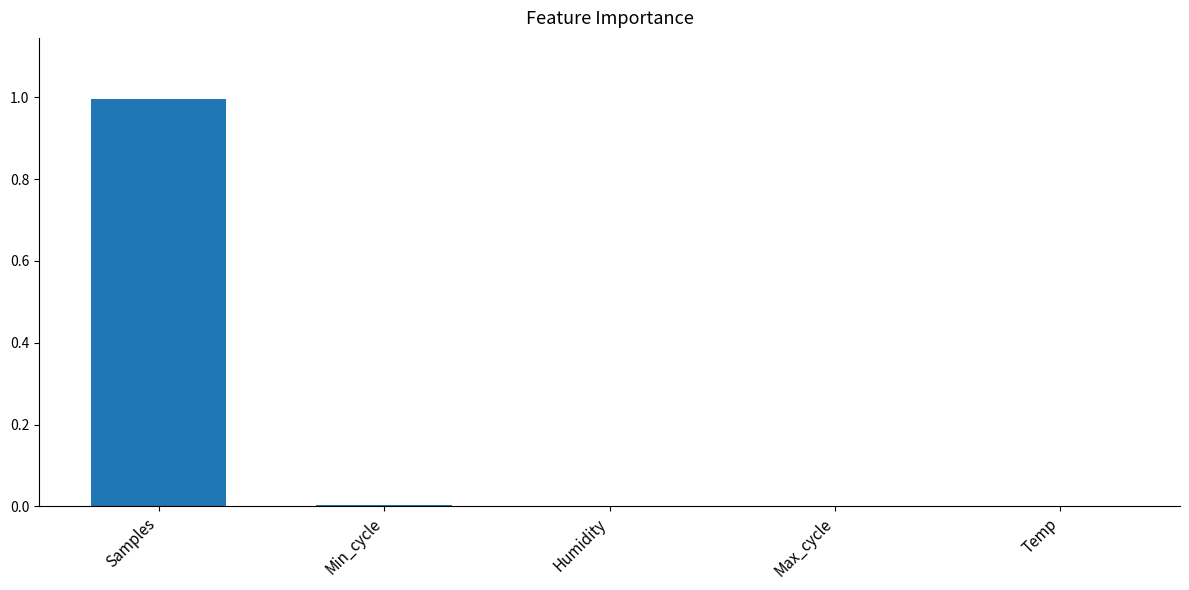

The value at Max_cycle is 0.0. True or false?

True